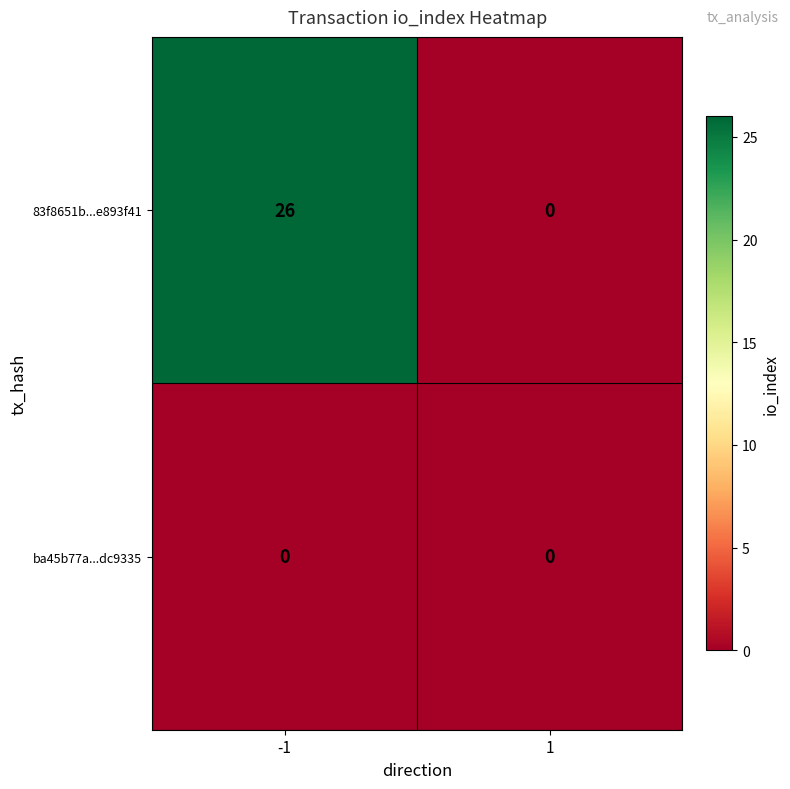

What is the sum of the 83f8651b...e893f41 values at 1 and -1?

26